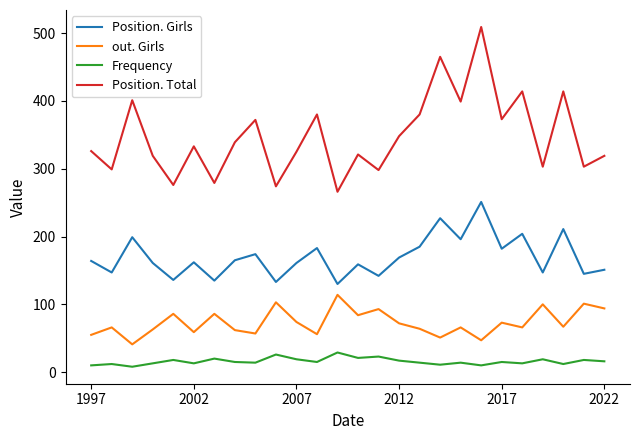

What is the average value of the Position. Girls series?

170